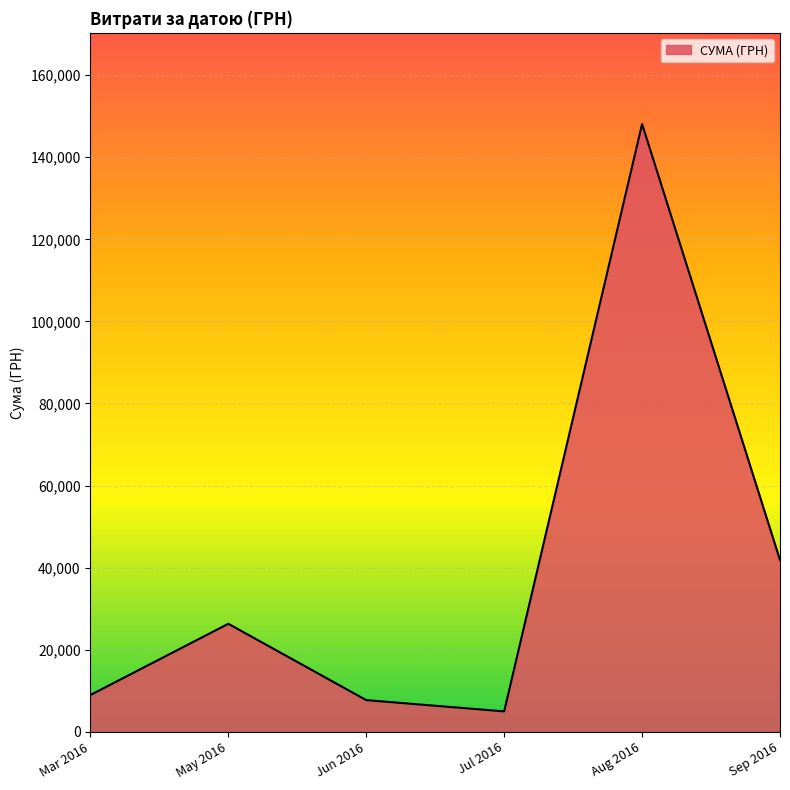

What is the minimum value shown in the chart?

4982.0